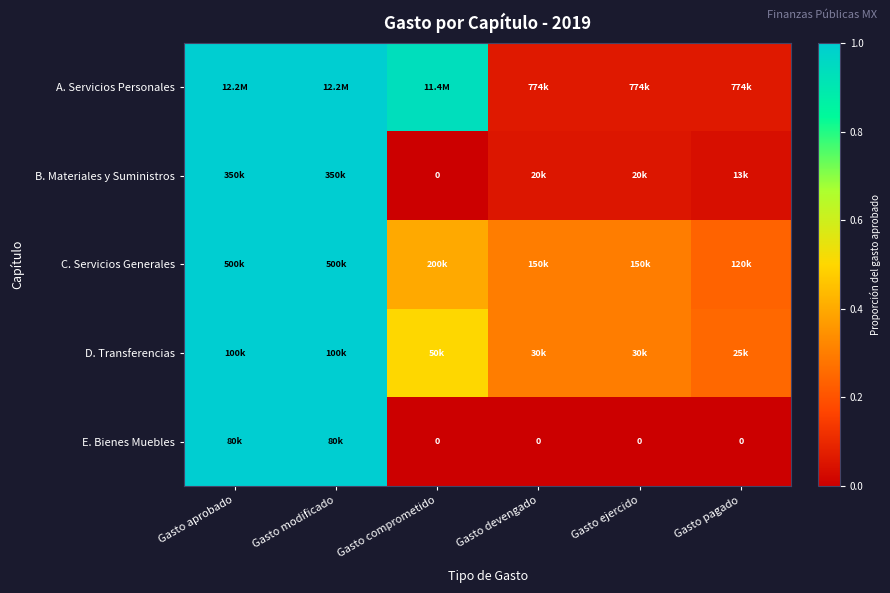

Where is D. Transferencias nearest to the value 0?

Gasto pagado